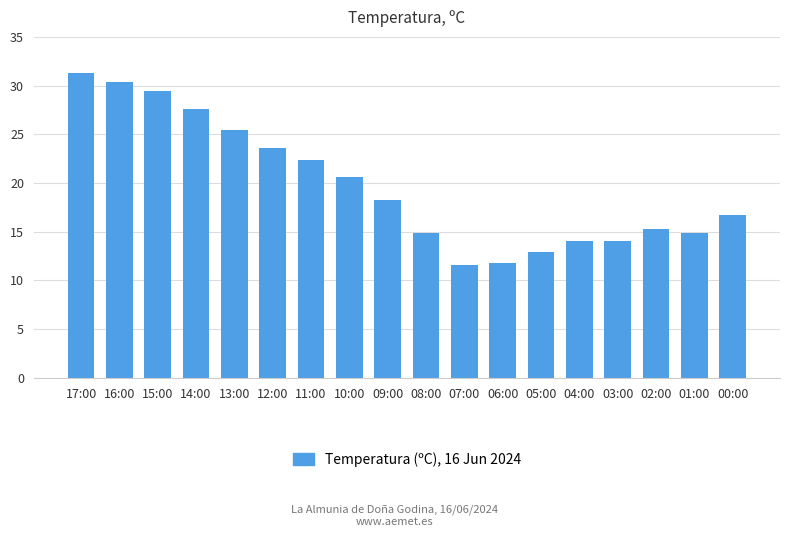

At which category does the chart reach its peak across all series?

17:00